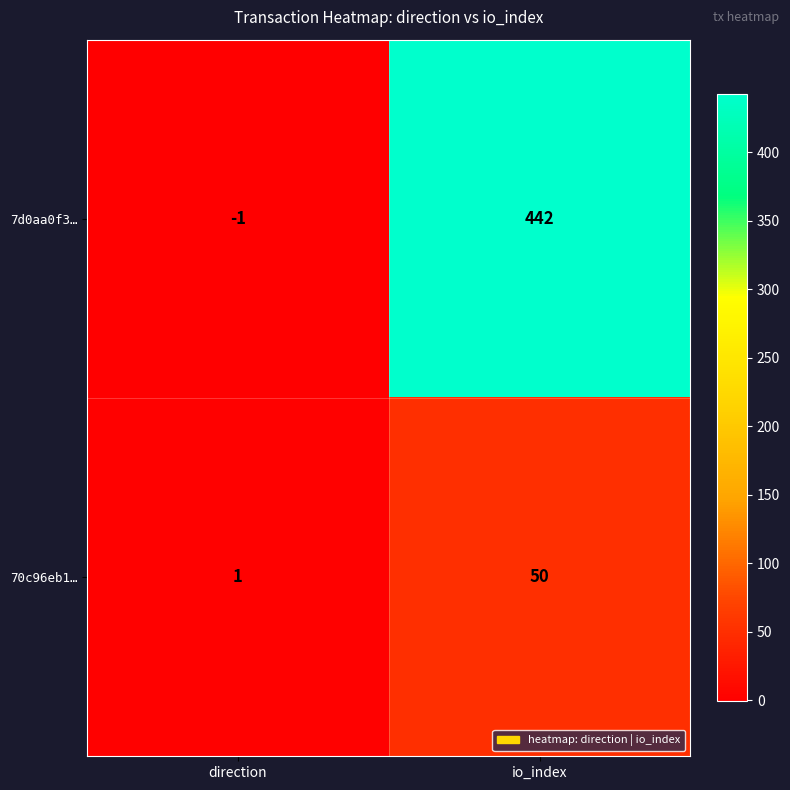

What is the greatest value displayed?

442